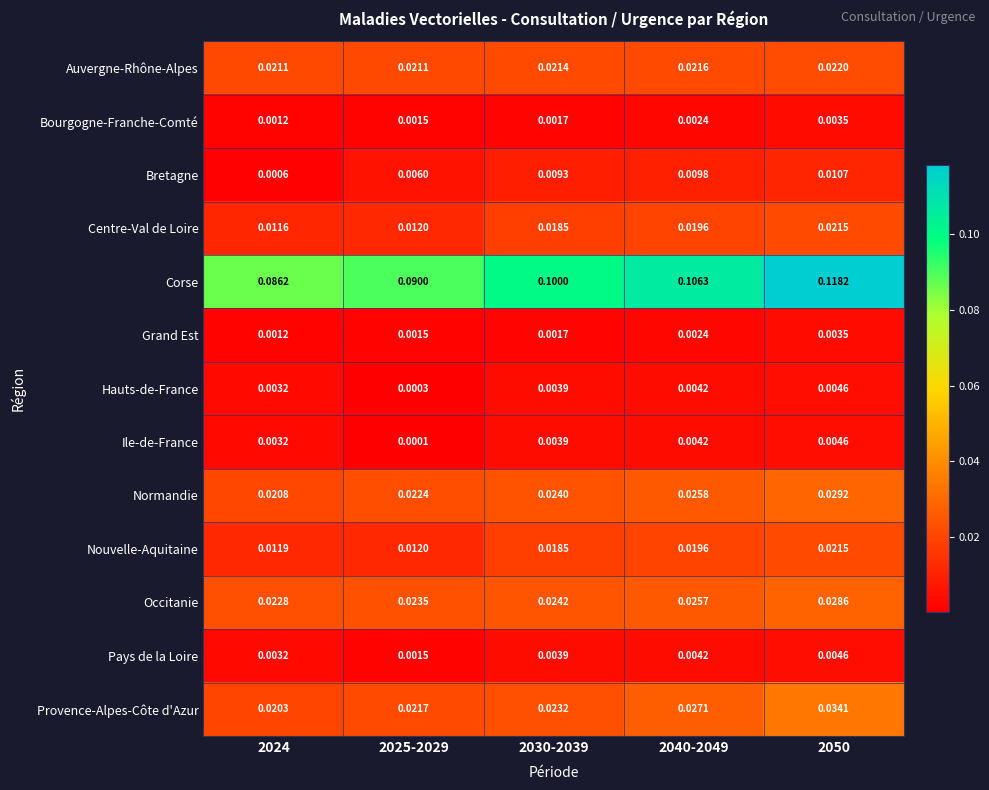

Which series changed the most between 2025-2029 and 2040-2049?

Corse